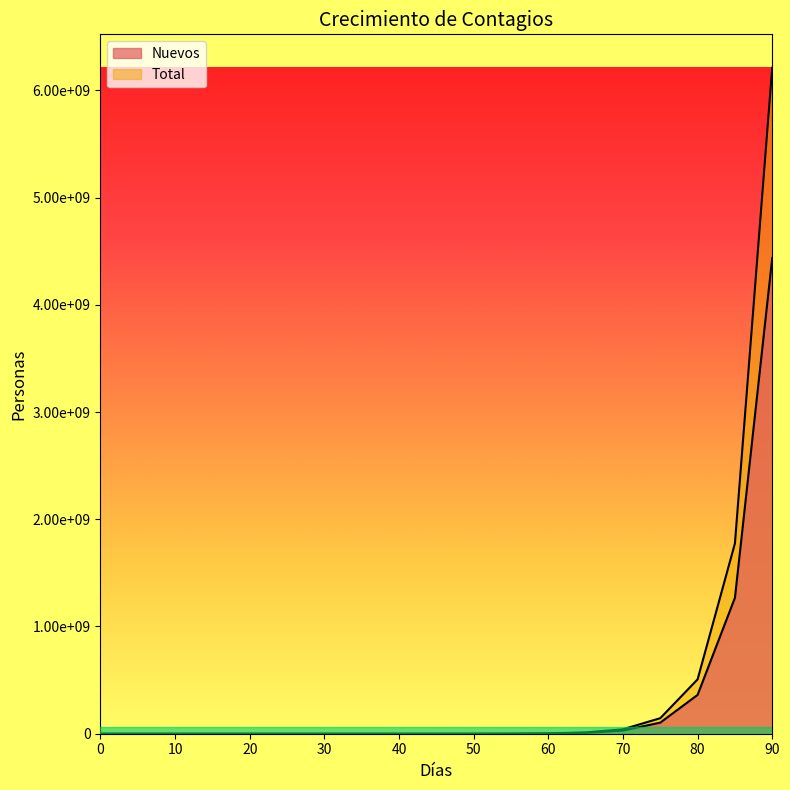

What is the approximate value of Nuevos at 60?

3379220.5